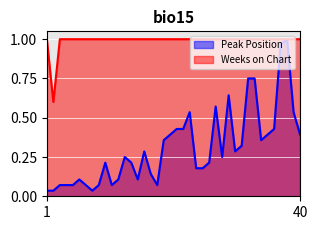

What are all the series names shown in the legend?

Peak Position, Weeks on Chart